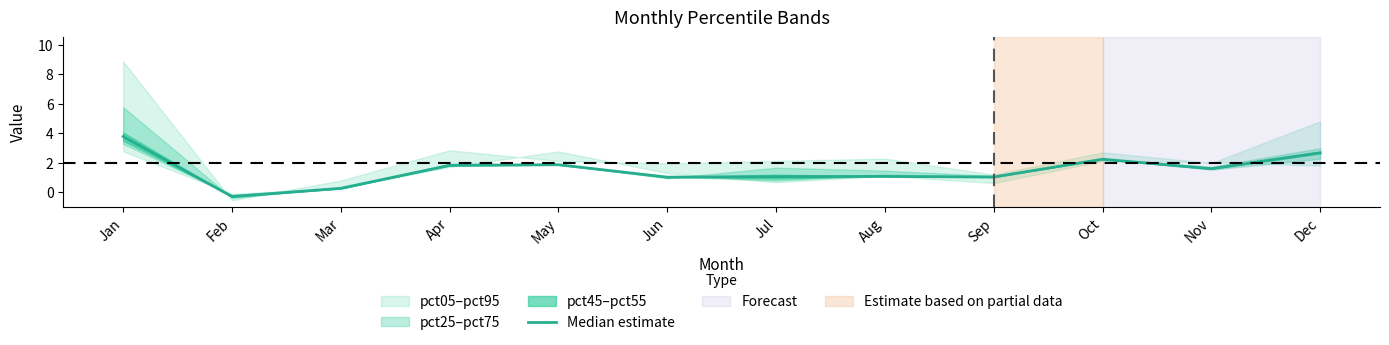

What is the difference between the values at Feb and Apr?

2.1